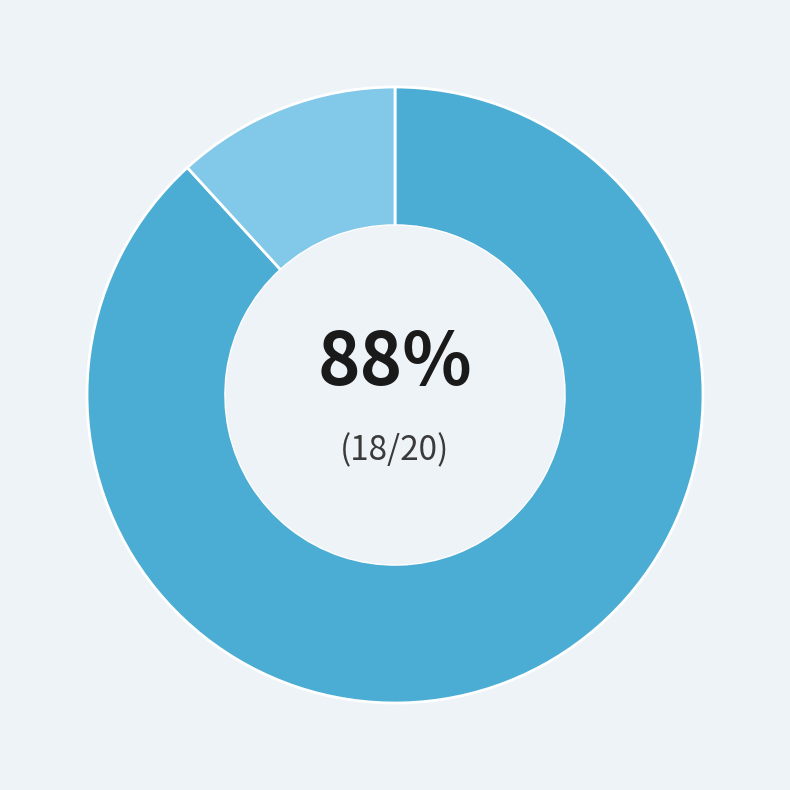

To the nearest percent, what is the difference between the largest and smallest slice percentages?

76%